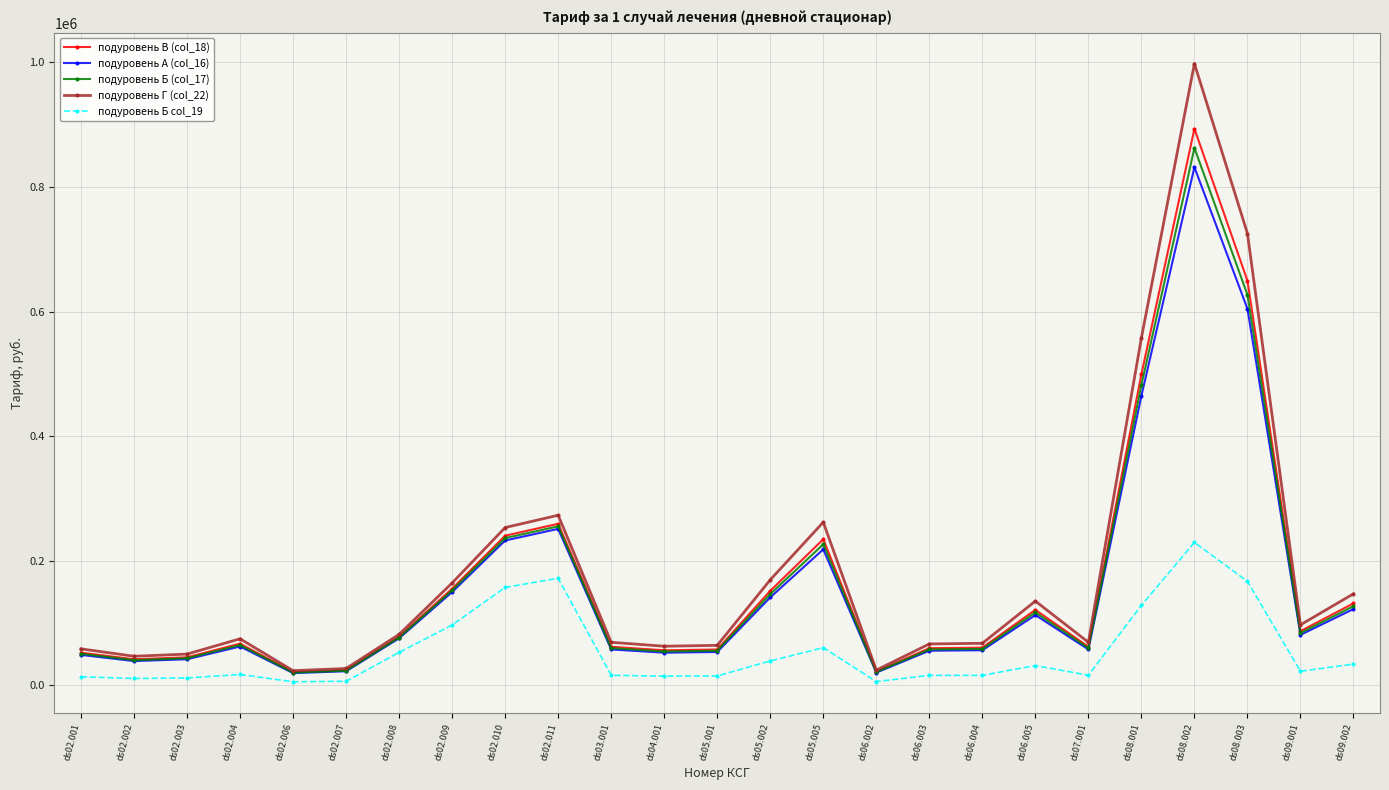

What are all the series names shown in the legend?

подуровень В (col_18), подуровень А (col_16), подуровень Б (col_17), подуровень Г (col_22), подуровень Б col_19